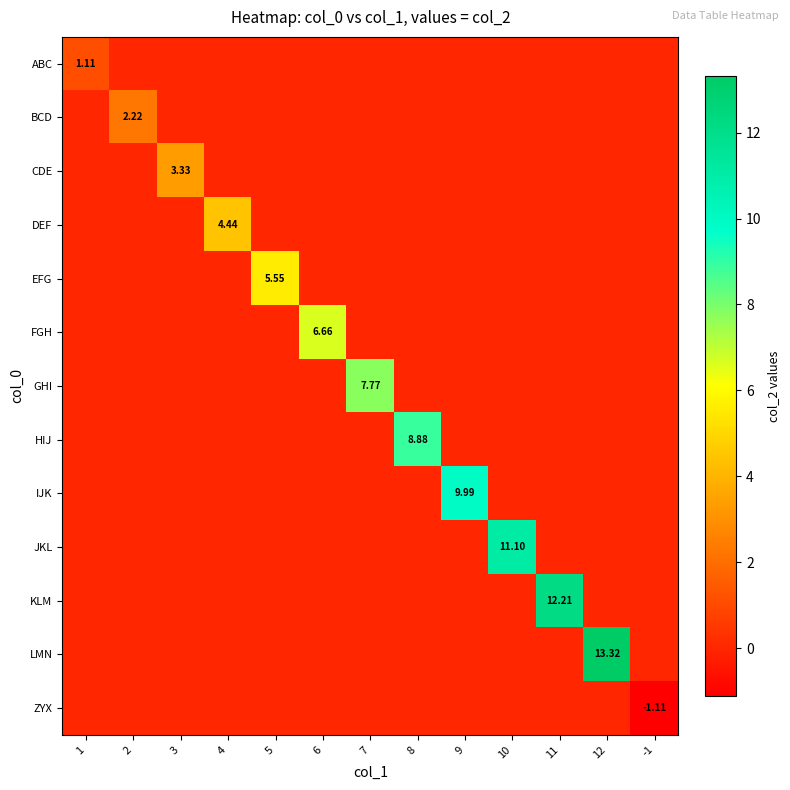

Is it true that BCD equals 0.0 at -1?

True